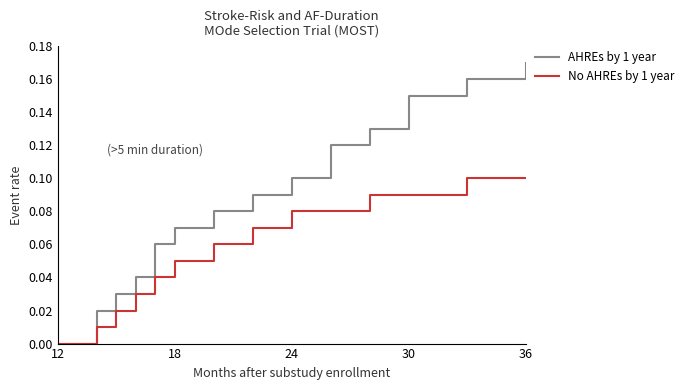

Which series has the largest total across all categories?

AHREs by 1 year